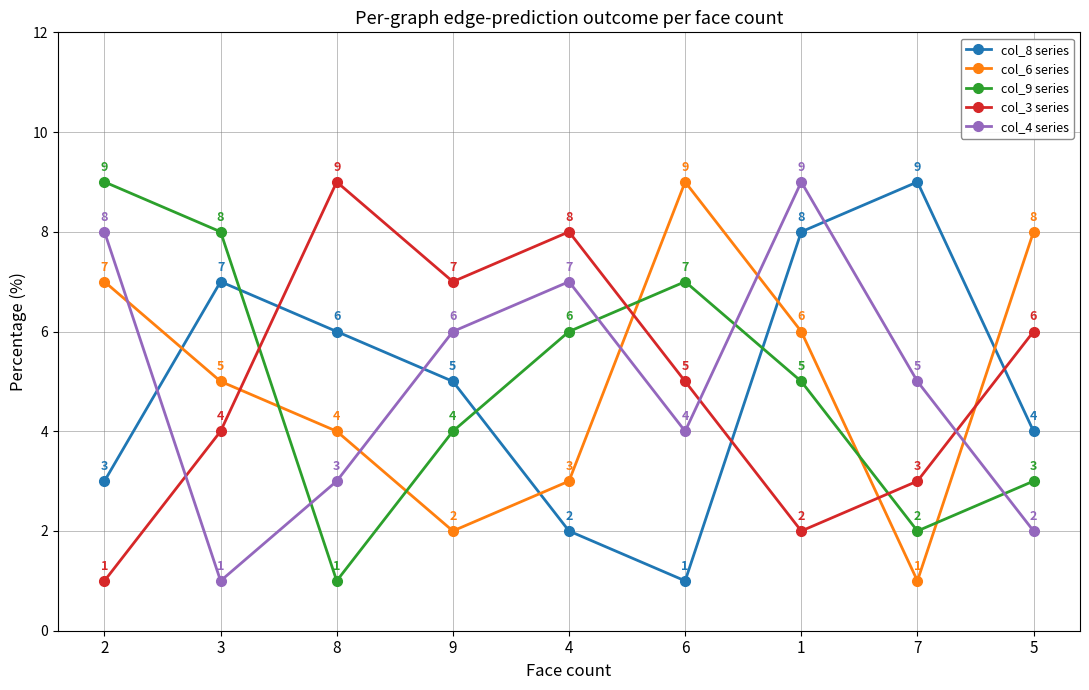

List the labels in order of col_6 series value, largest first.

6, 5, 2, 1, 3, 8, 4, 9, 7